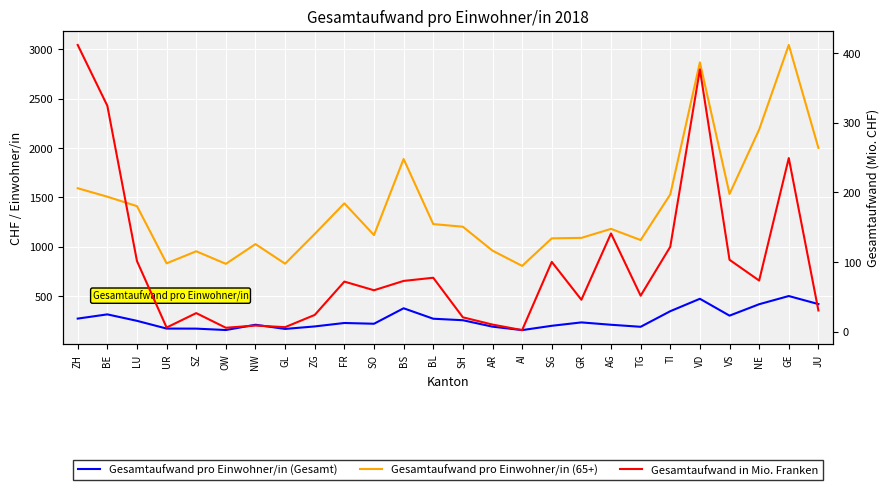

What is the greatest value displayed?

3043.0